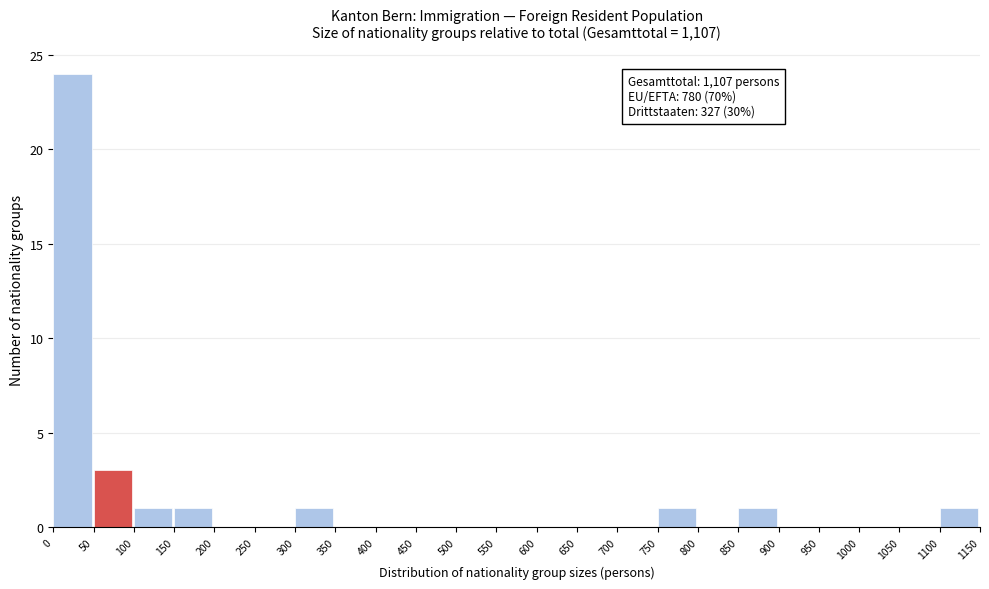

Which range on the x-axis has the tallest bar?

0 to 50